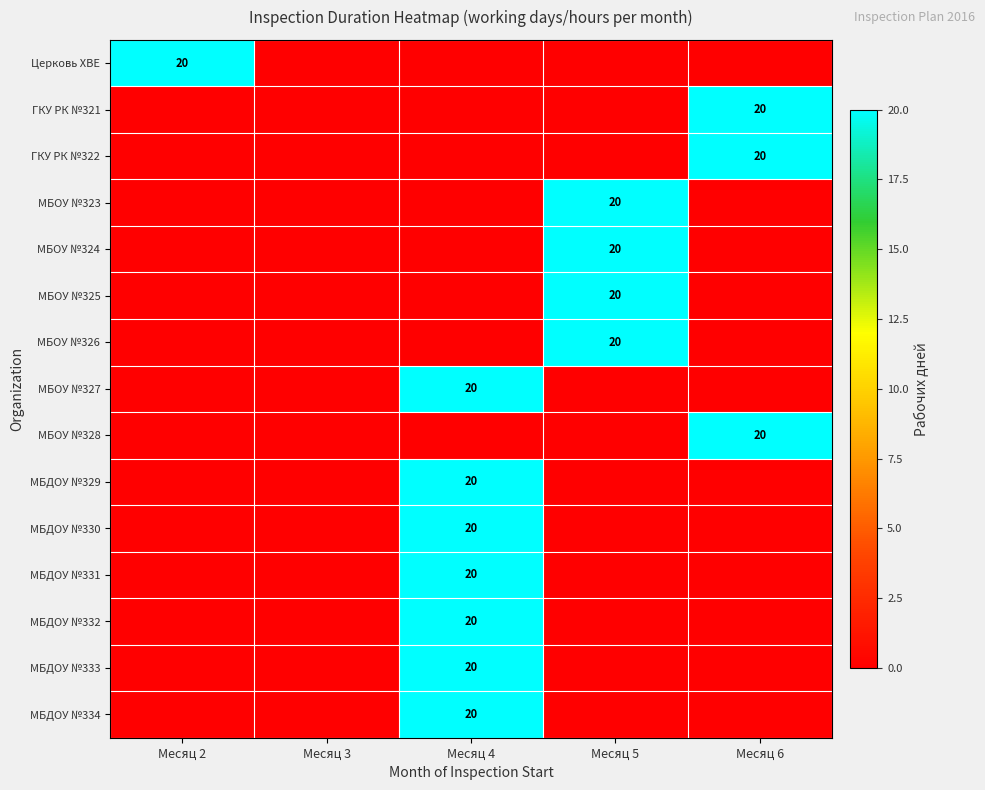

The value of МБОУ №323 at Месяц 5 is 13. True or false?

False